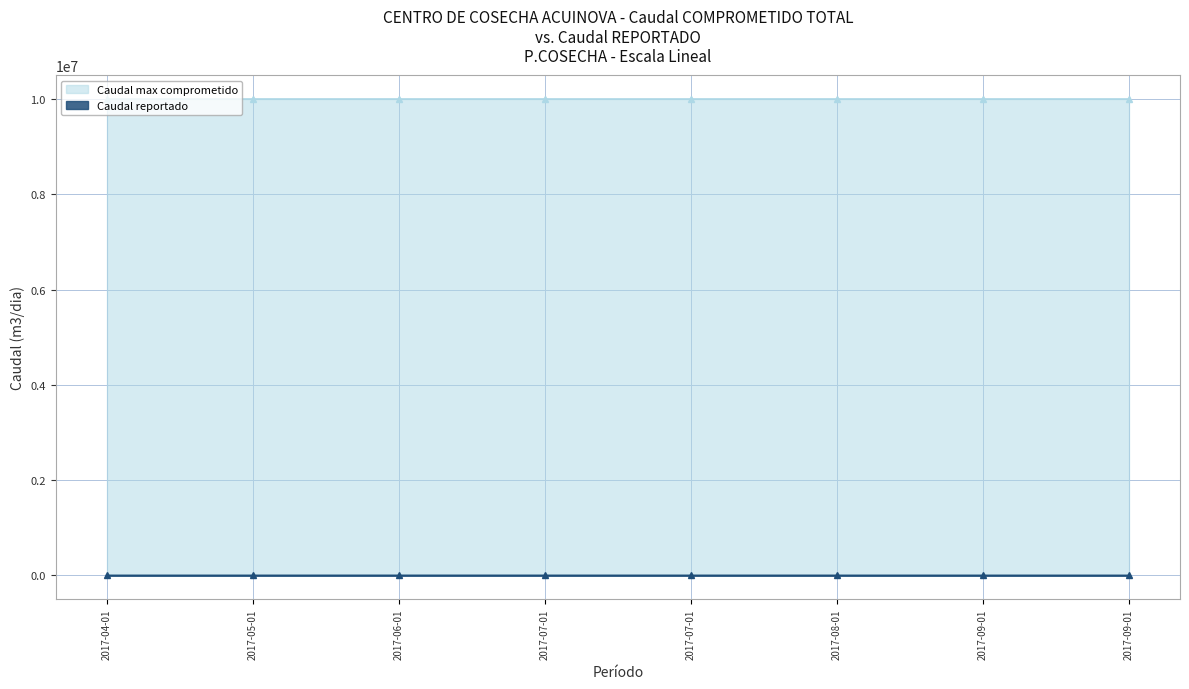

What is the difference between the values at 2017-09-01 and 2017-07-01?

170.0